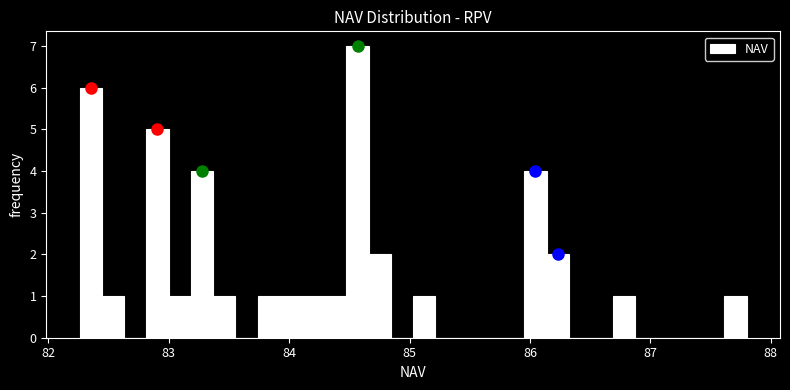

Around what value on the x-axis is the tallest bar? Give the approximate position of its centre, as read against the axis.

84.6